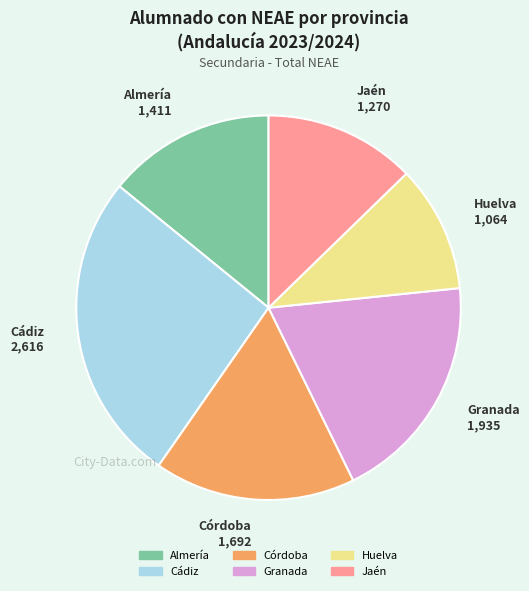

Does any single category account for the majority?

No